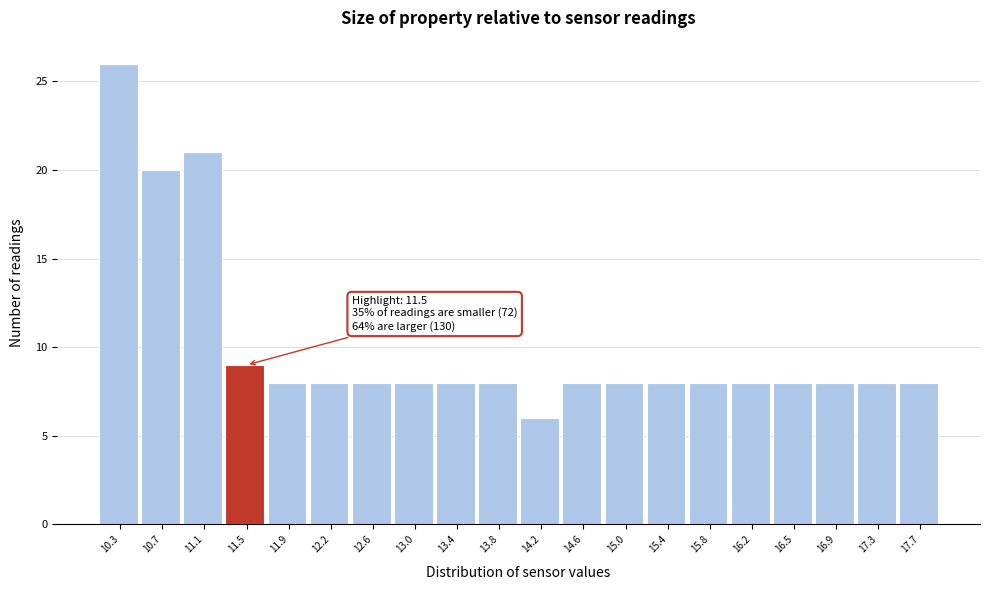

Reading left to right, extract all data points from this chart.

10.3=26	10.7=20	11.1=21	11.5=9	11.9=8	12.2=8	12.6=8	13.0=8	13.4=8	13.8=8	14.2=6	14.6=8	15.0=8	15.4=8	15.8=8	16.2=8	16.5=8	16.9=8	17.3=8	17.7=8